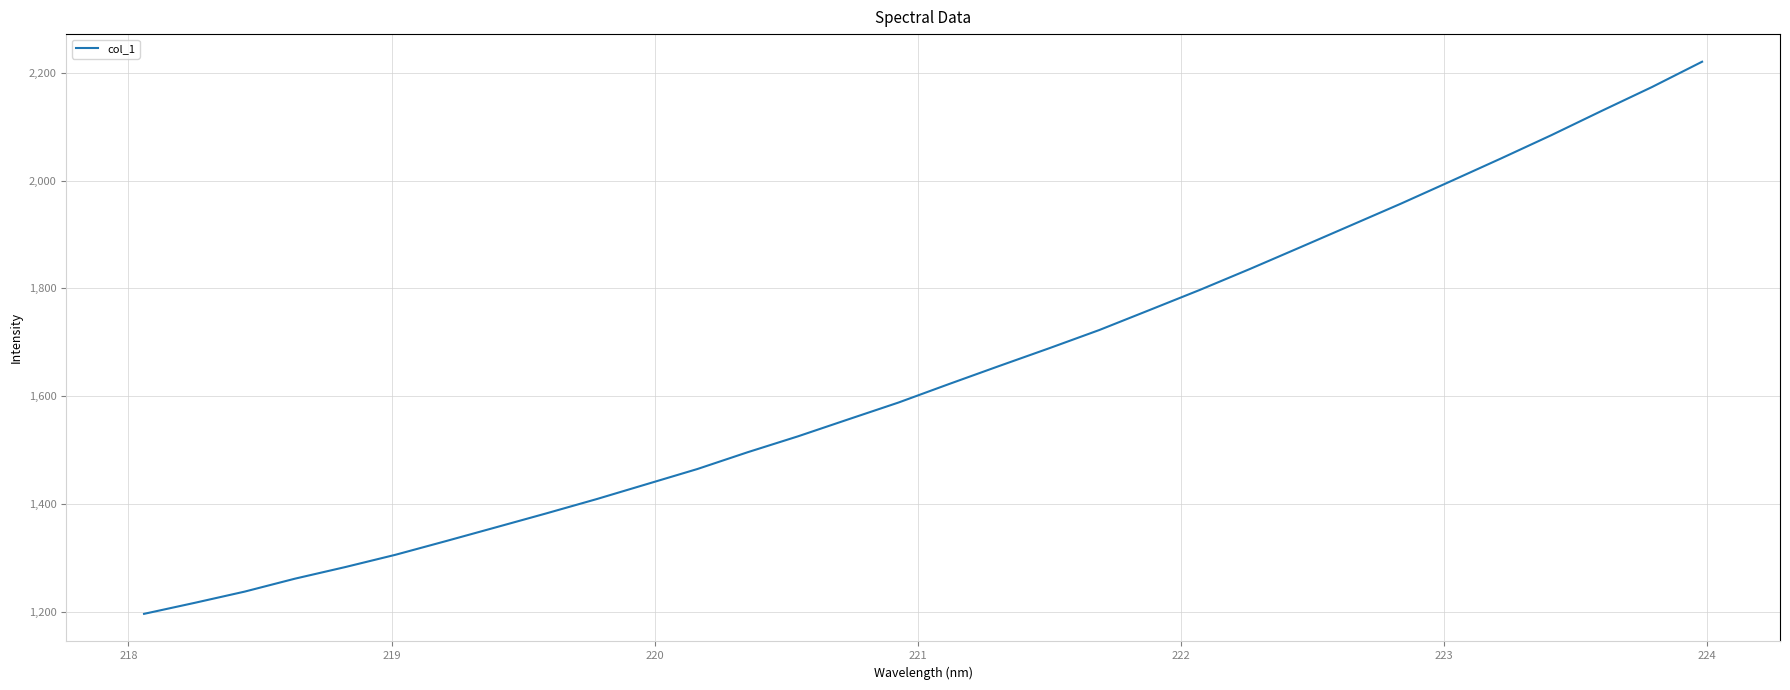

What is the average value?

1641.8